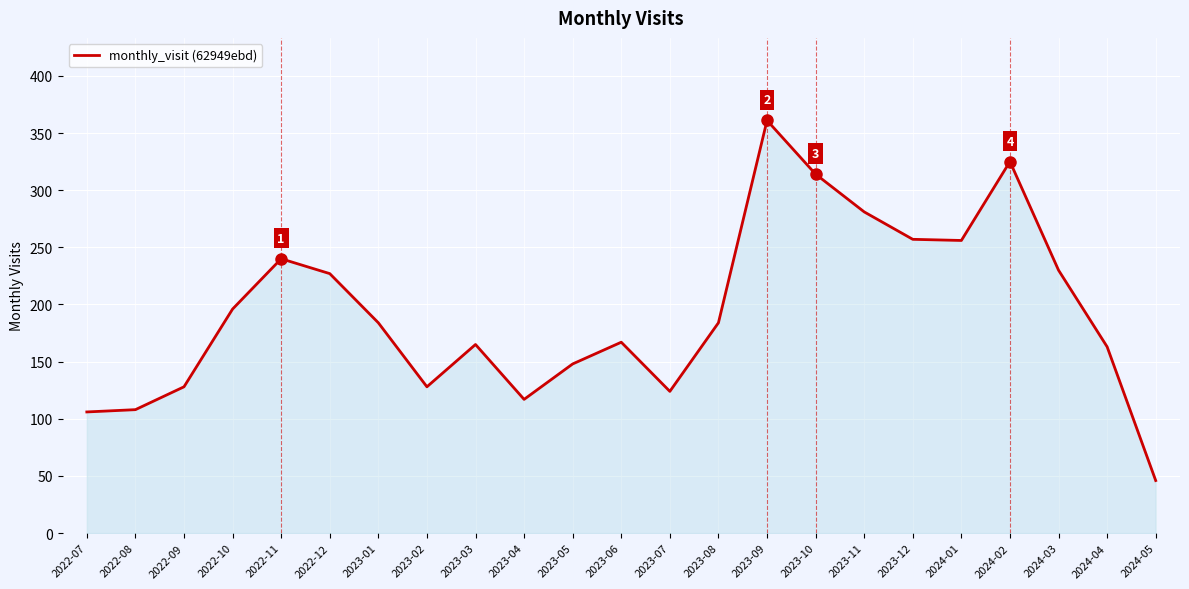

The chart shows a value of 196 at 2022-10. True or false?

True